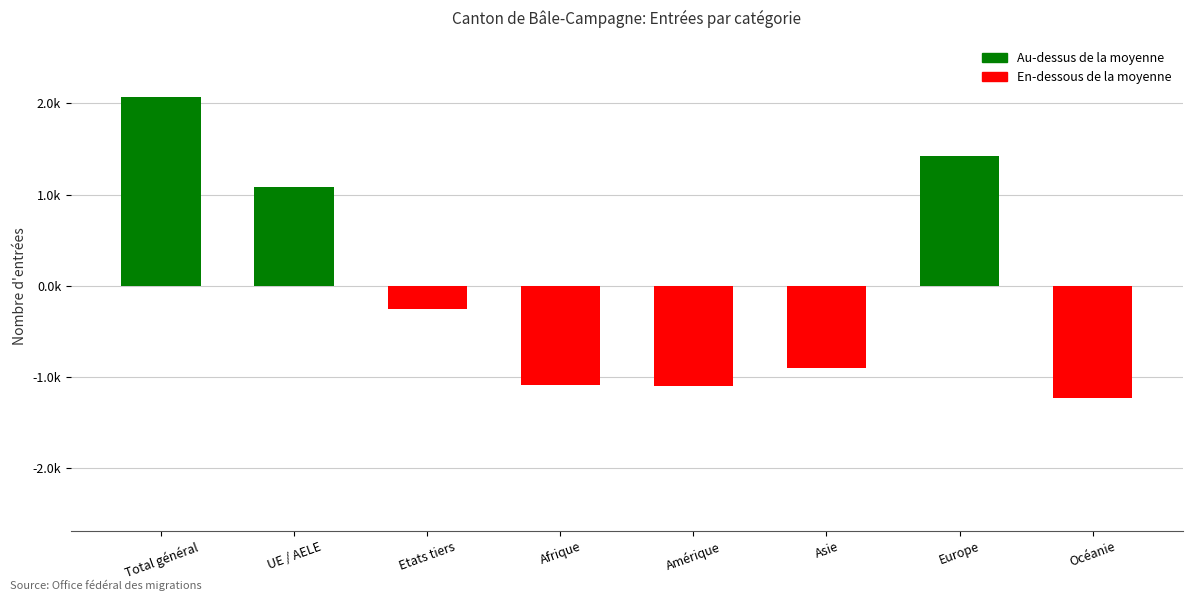

What is the minimum value shown in the chart?

-1227.4